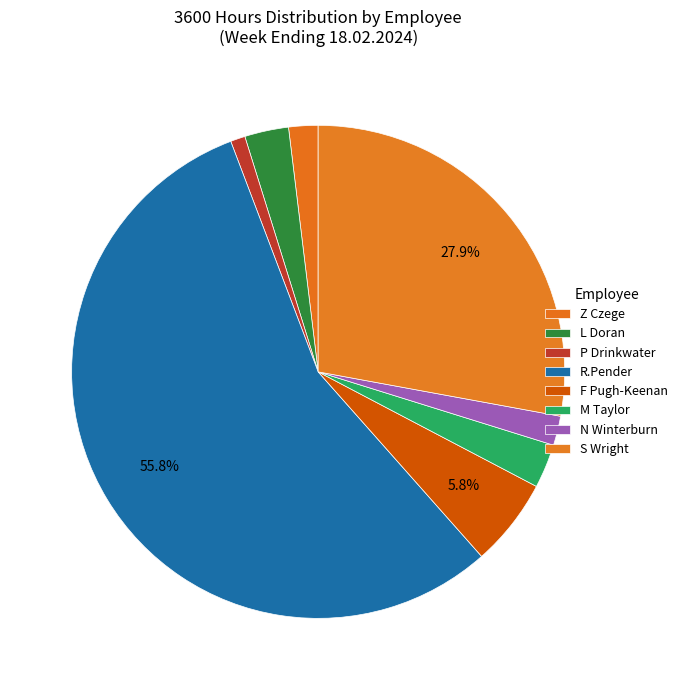

Count the number of slices in the pie.

8